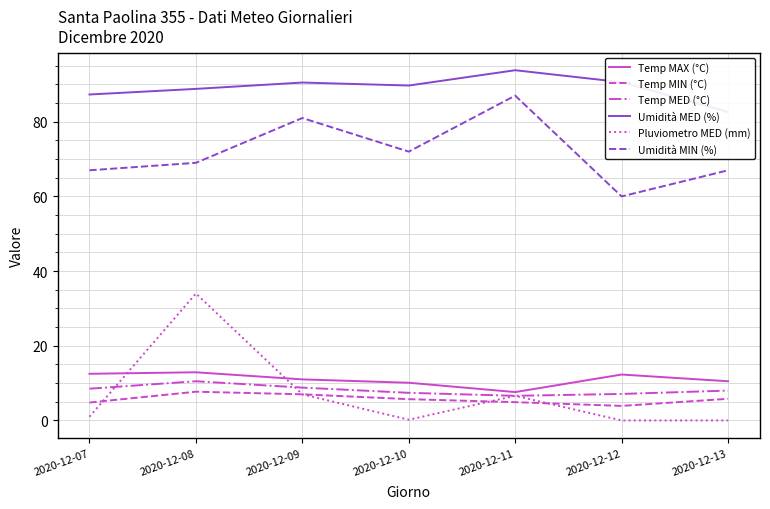

At which label is Temp MED (°C) closest to 8?

2020-12-13